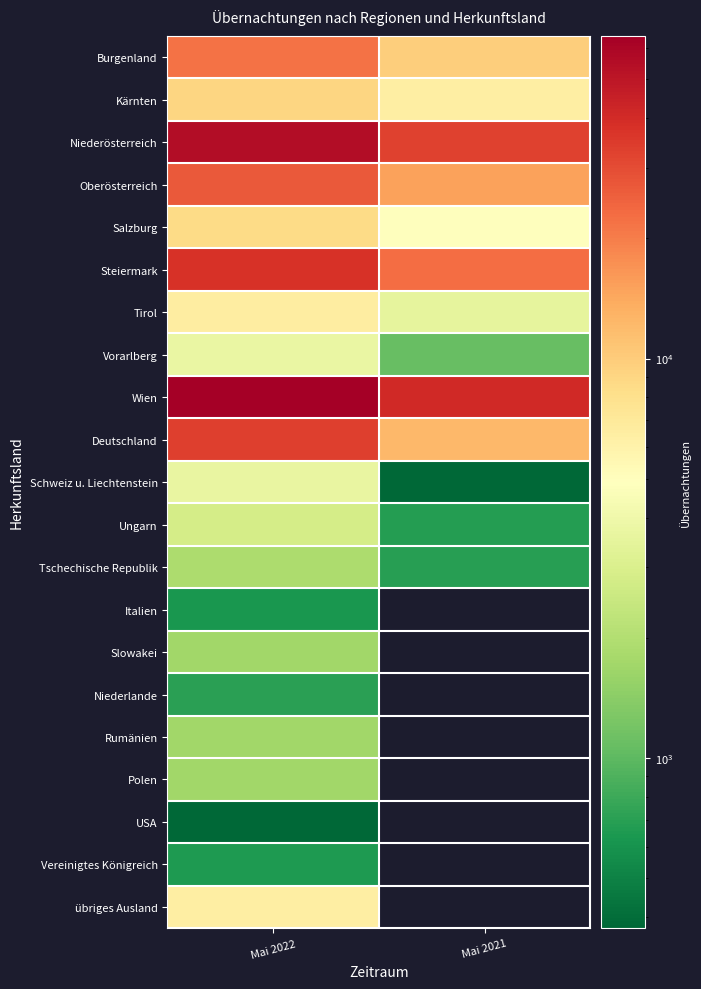

How many data points in Tirol are less than 6527?

1